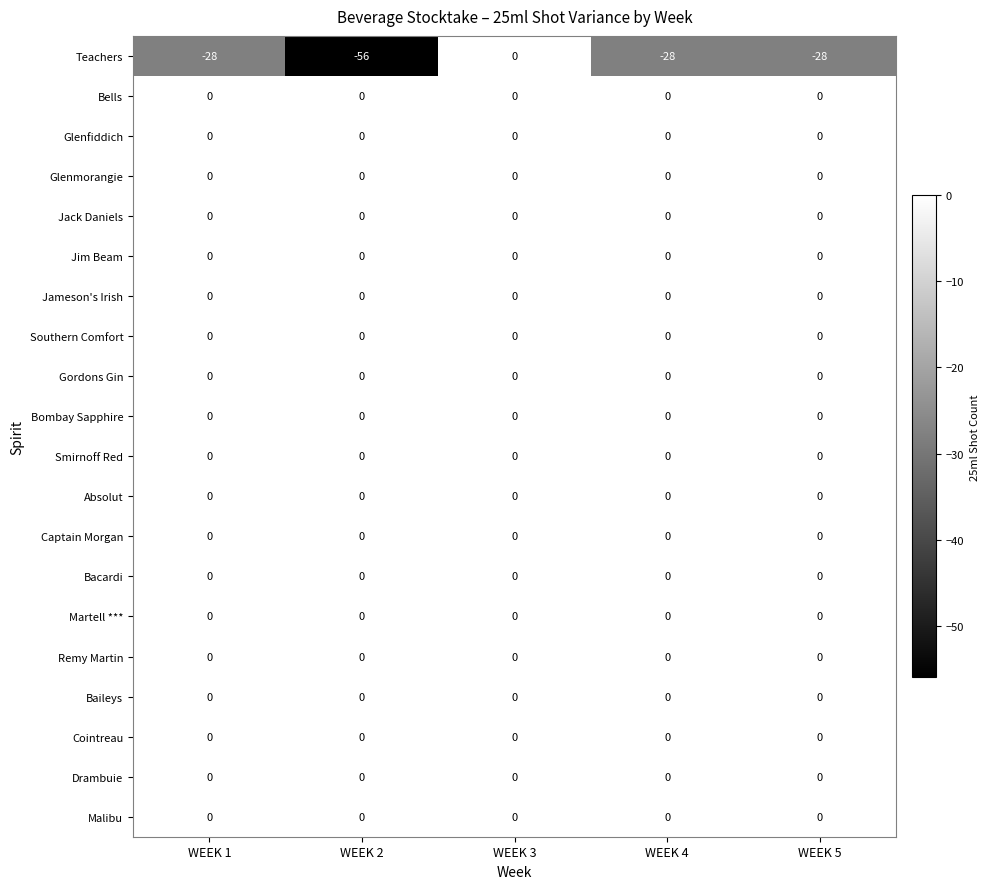

How many distinct data groups are displayed?

20